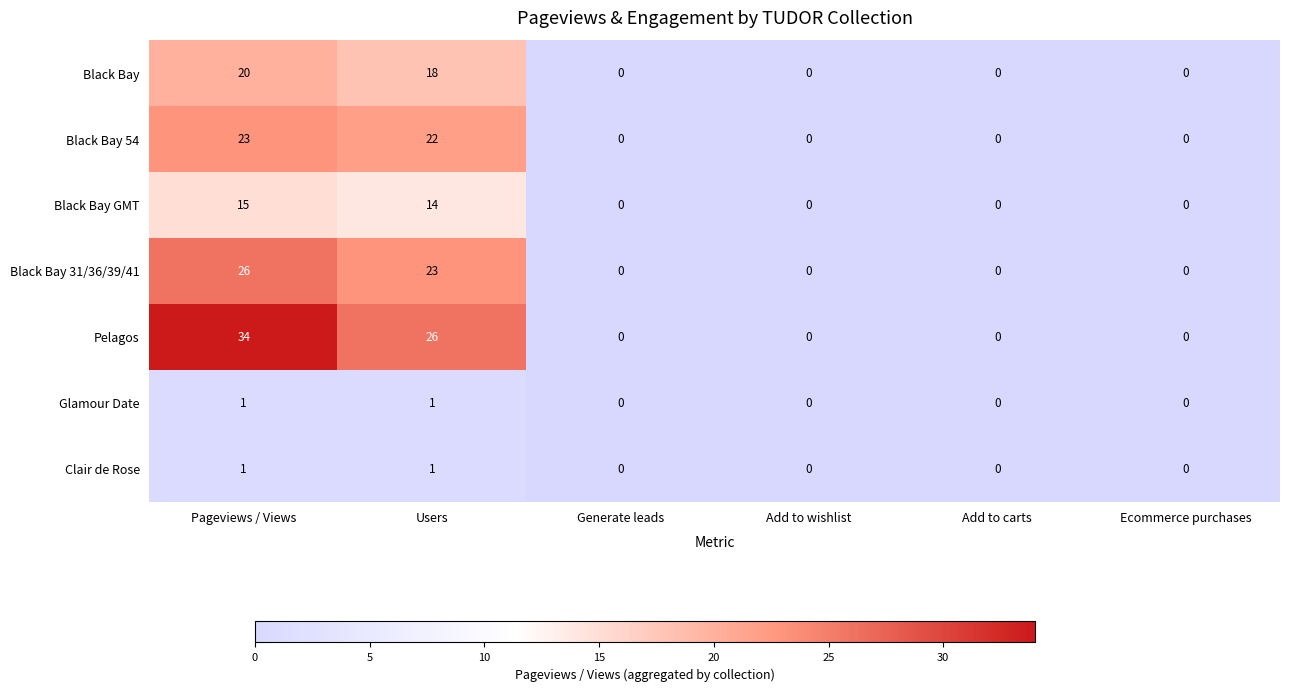

How many positive values does the Black Bay series have?

2